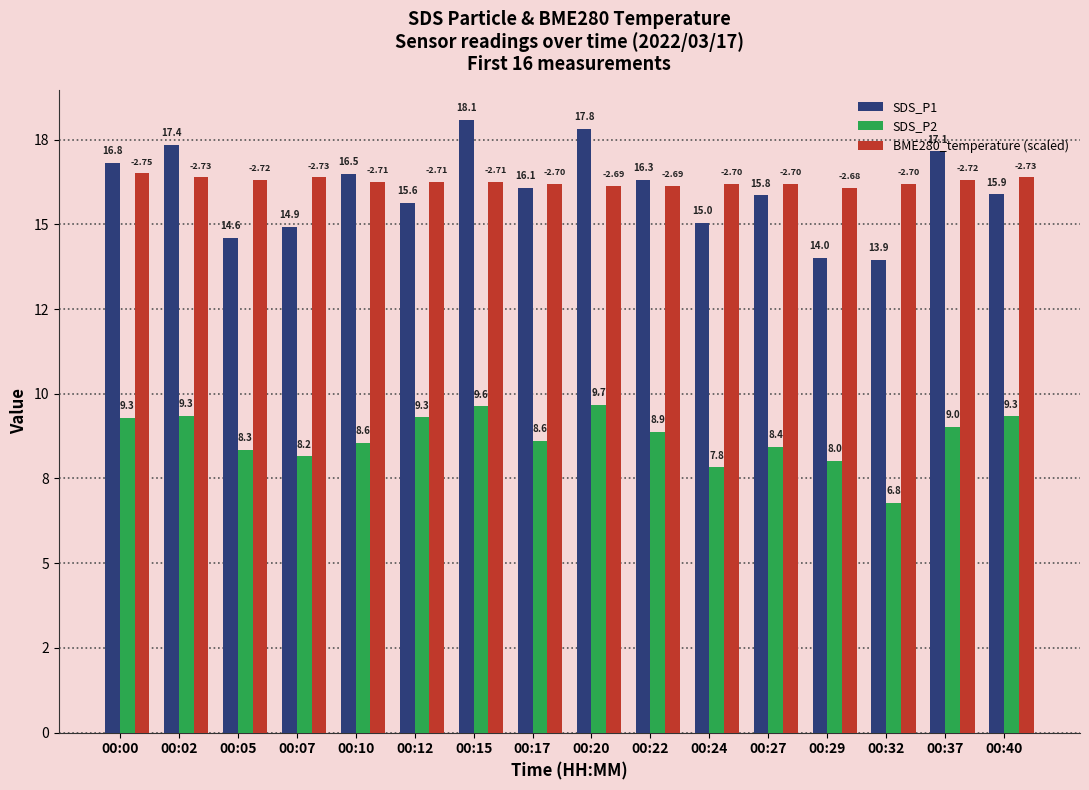

What is the value of the SDS_P2 bar at the 7th from the left?

9.6